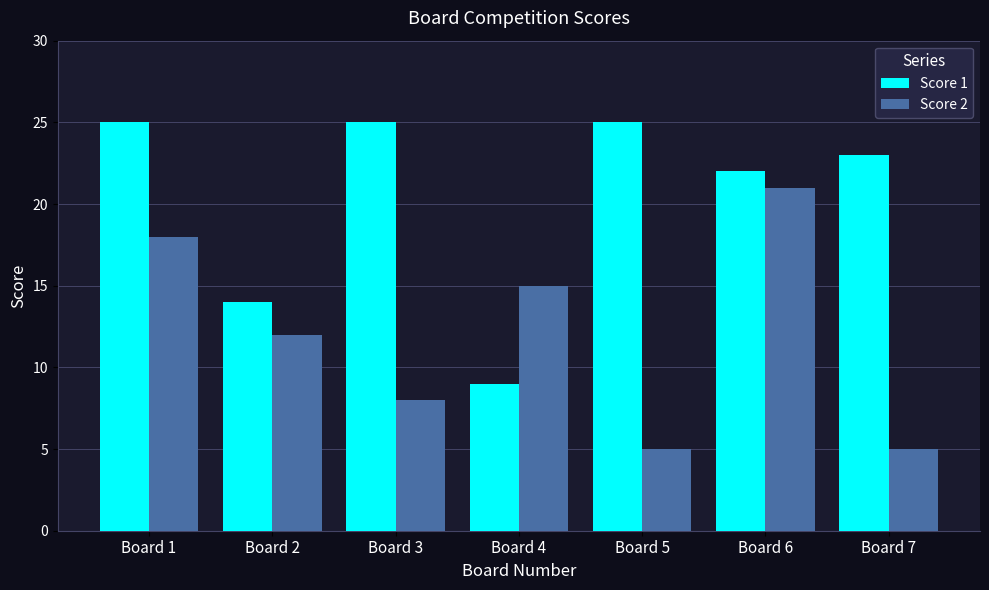

What is the sum of all Score 1 values?

143